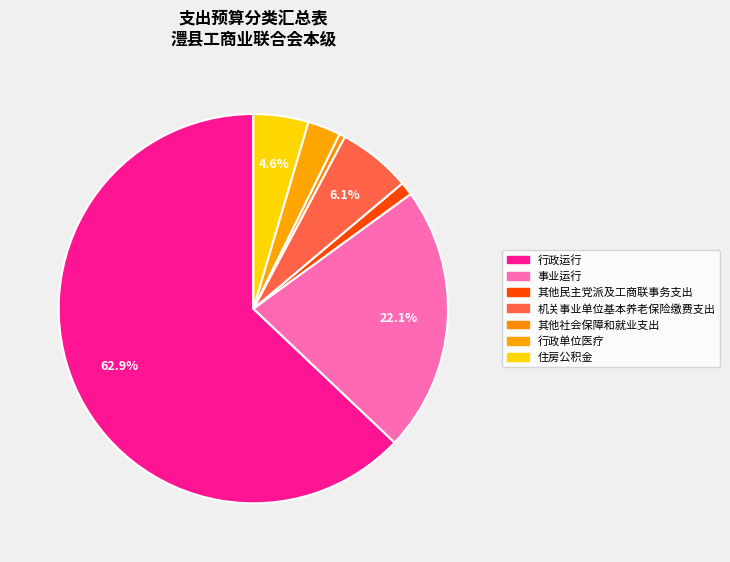

What is the ratio of the value at 机关事业单位基本养老保险缴费支出 to the value at 住房公积金?

1.3